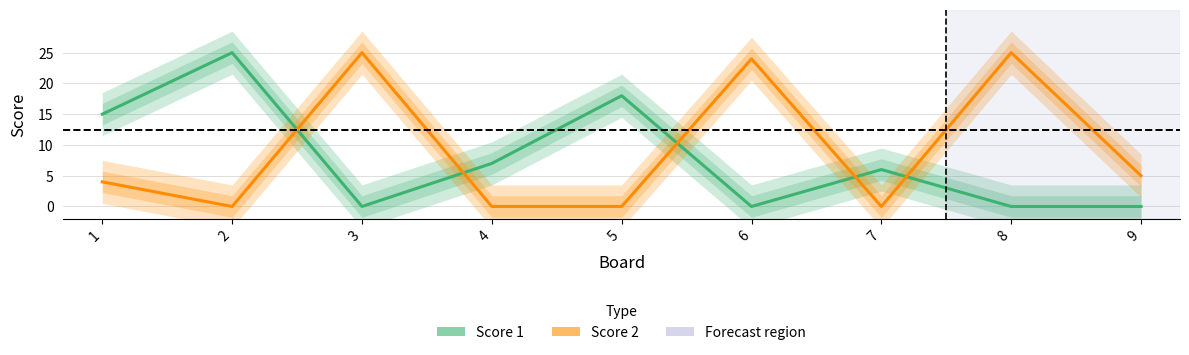

List the series in order of their overall mean, lowest first.

Score 1, Score 2